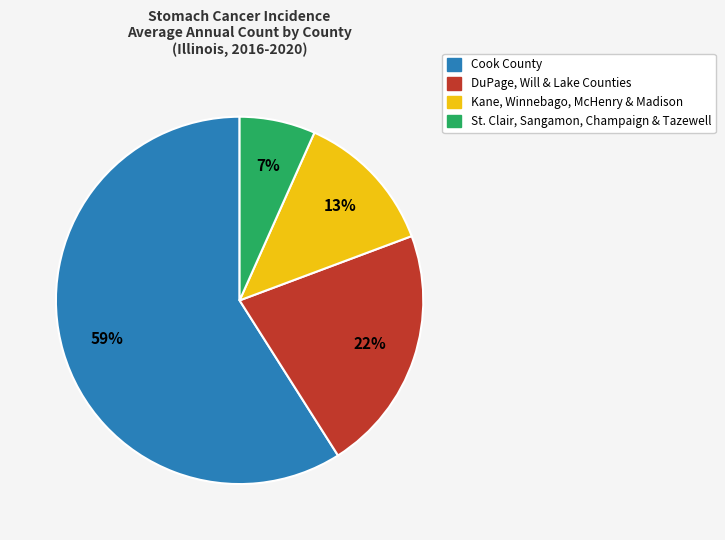

Is there a majority slice in this chart?

Yes